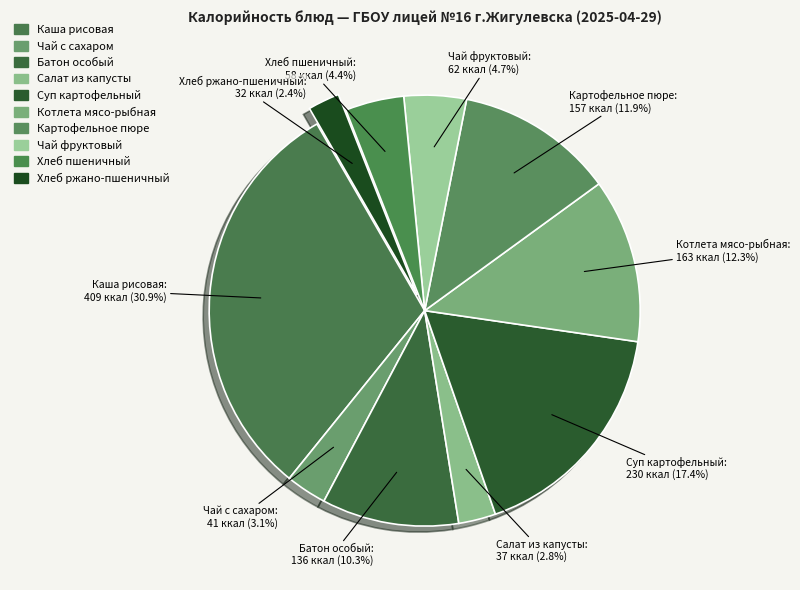

To the nearest percent, what is the average slice percentage?

10%